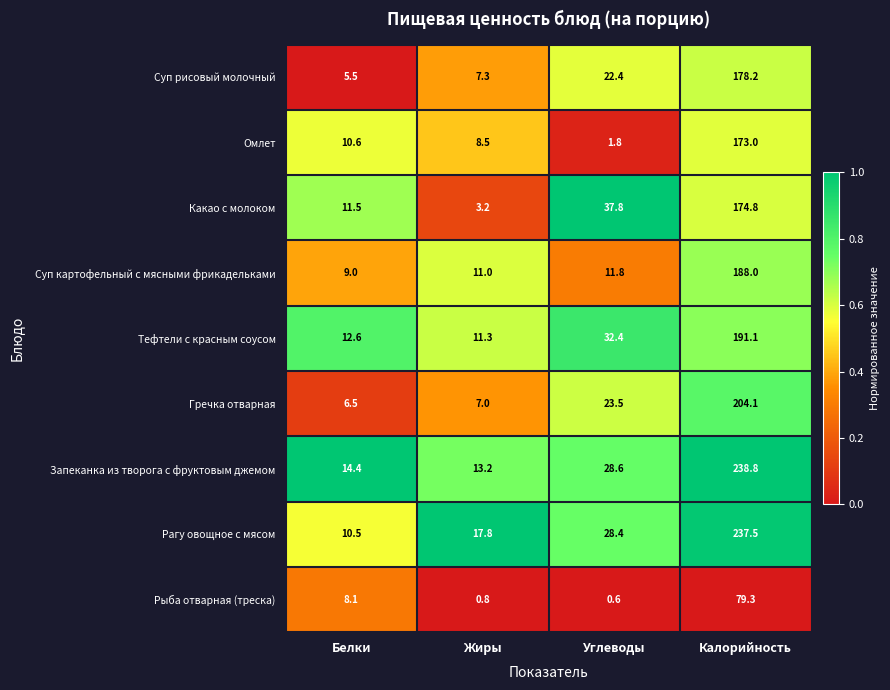

Is it true that Тефтели с красным соусом equals 11.3 at Жиры?

True